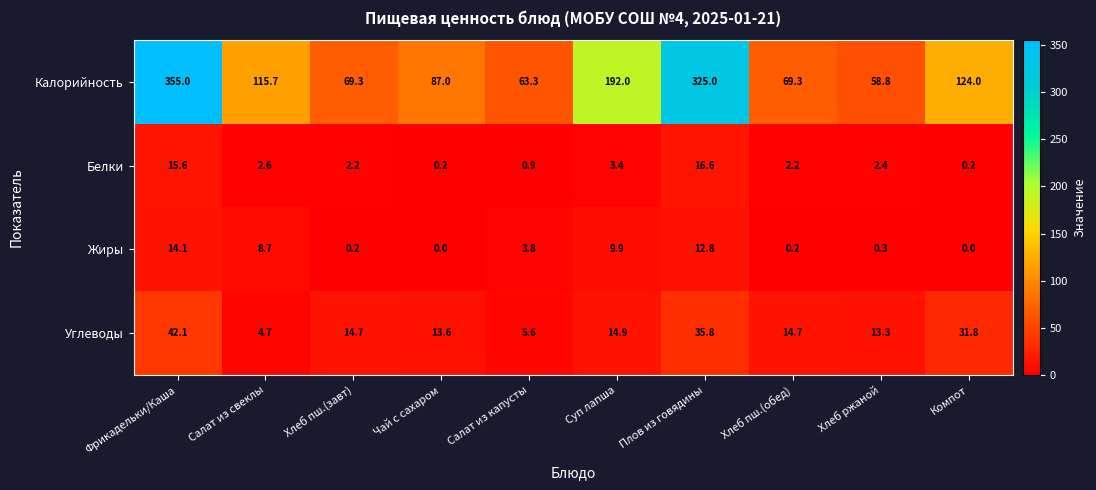

List the series in order of their peak value, lowest first.

Жиры, Белки, Углеводы, Калорийность